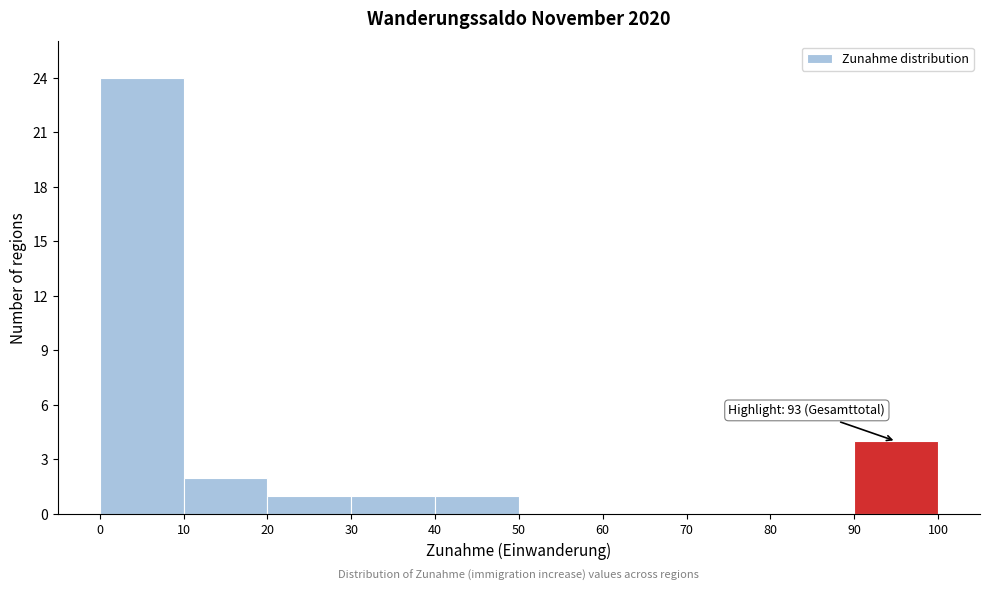

Which range on the x-axis has the tallest bar?

0 to 10